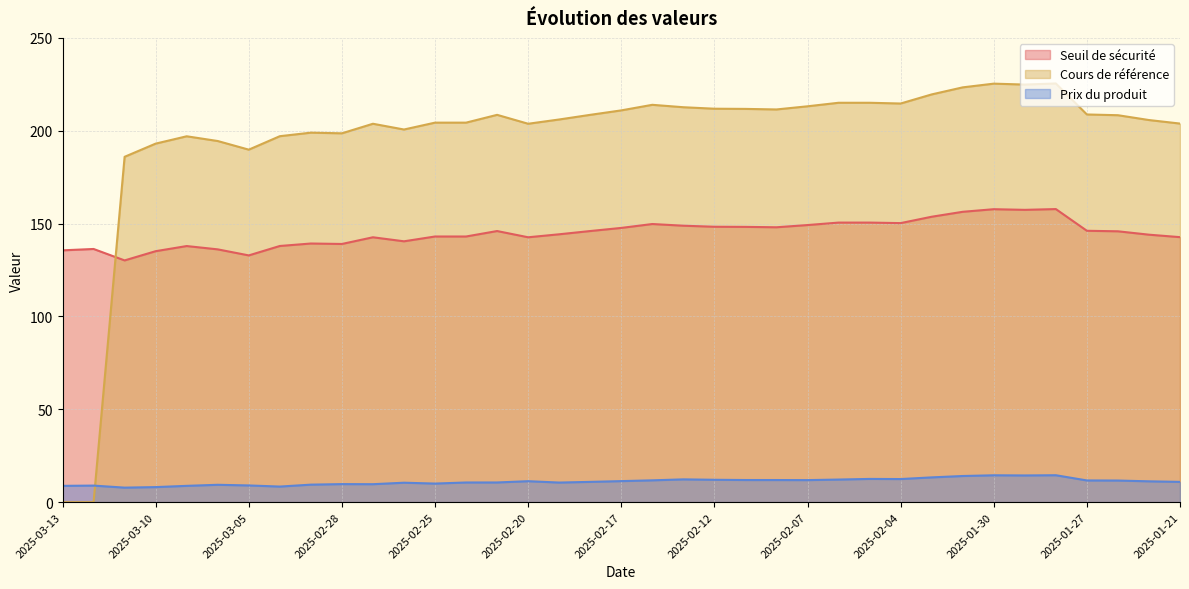

True or false: Prix du produit has a value of 12.3 at 2025-03-05.

False